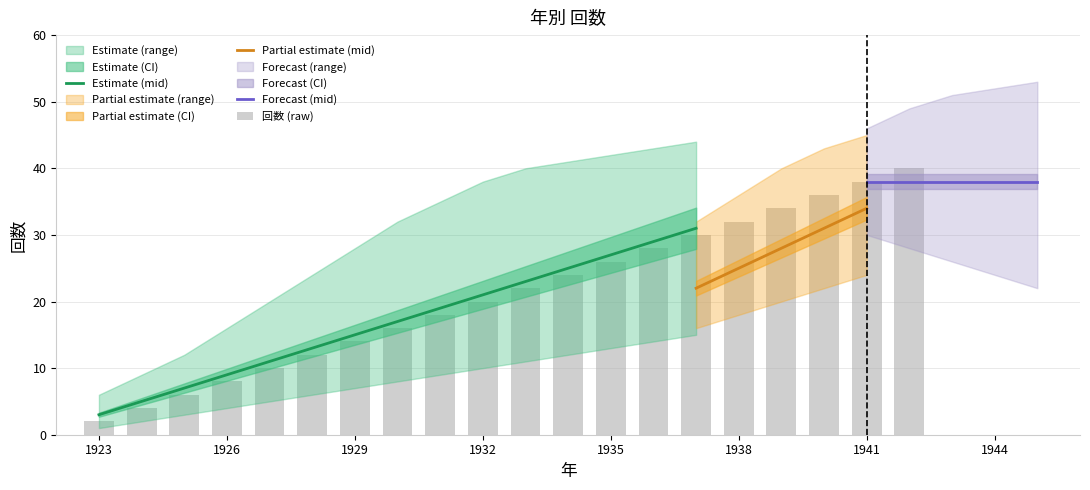

How many values in the 回数 (lower) series exceed 8?

7